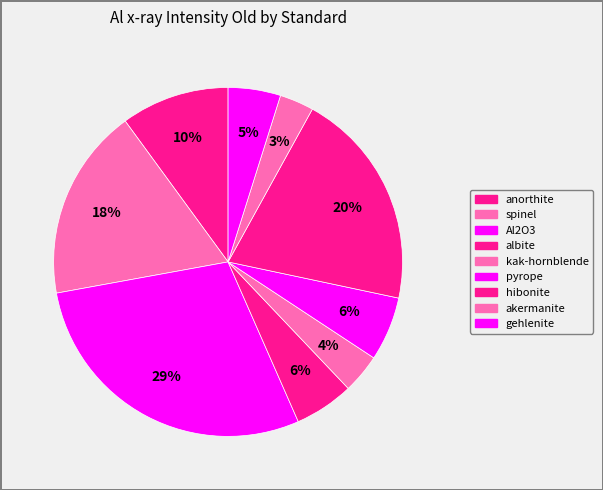

Approximately how many times larger is the value at akermanite compared to albite?

0.6